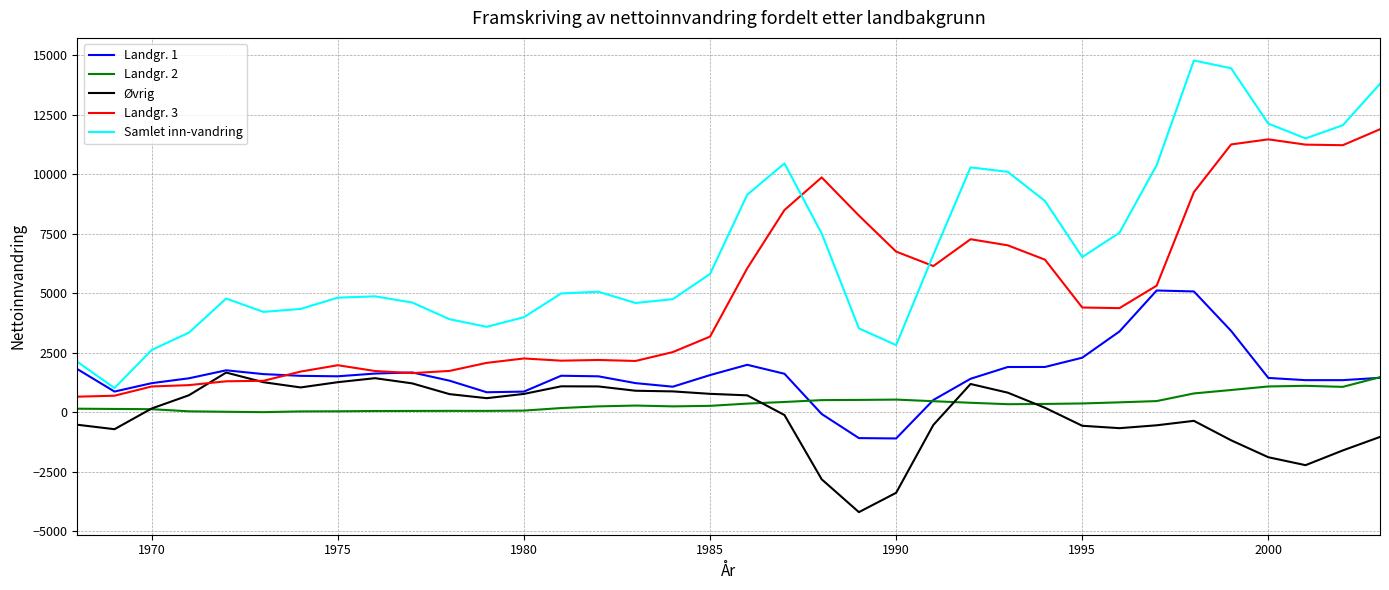

Which series has the largest range (max minus min)?

Samlet inn-vandring